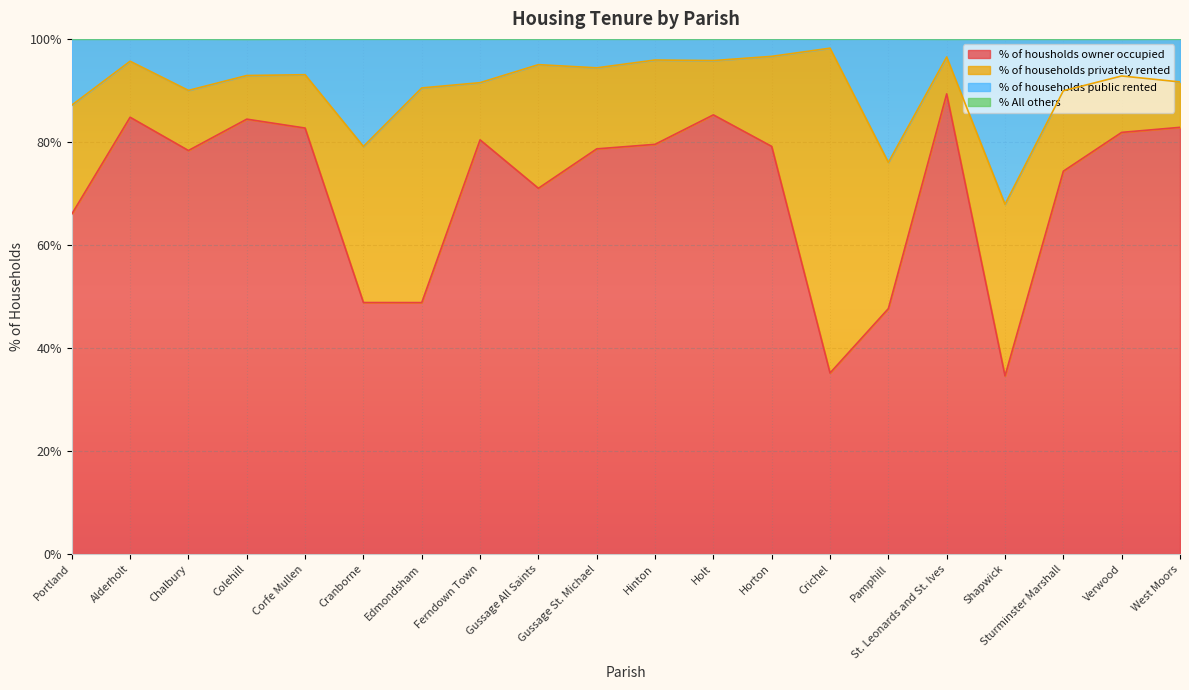

Which category has the highest value in the % of housholds owner occupied series?

St. Leonards and St. Ives